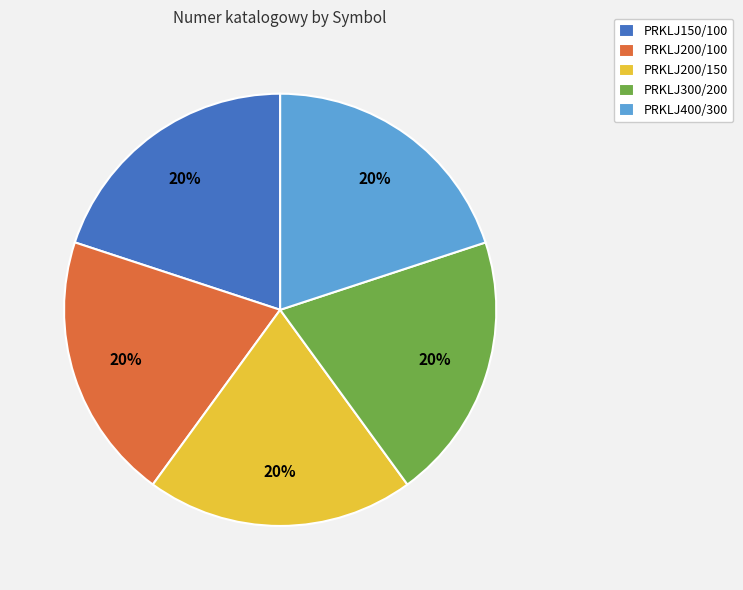

To the nearest percent, what percentage of the pie is PRKLJ400/300?

20%